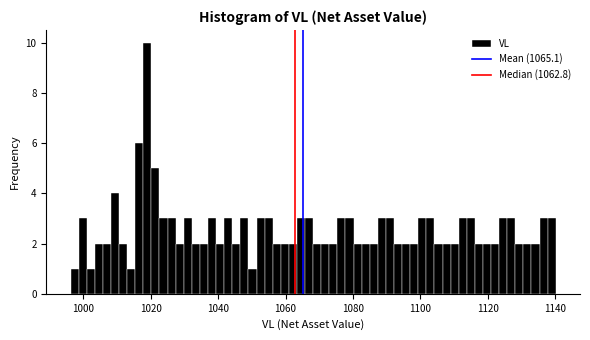

Around what value on the x-axis is the tallest bar? Give the approximate position of its centre, as read against the axis.

1020